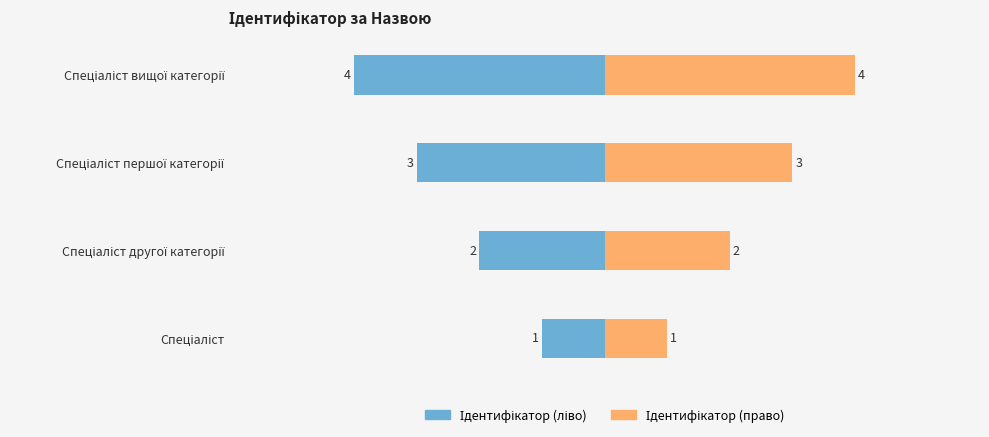

How many data points does each series have?

4